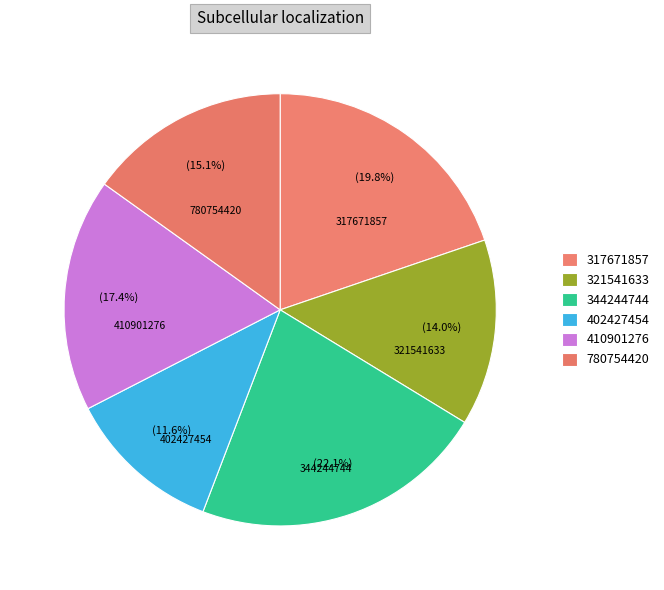

How many slices are in this pie chart?

6